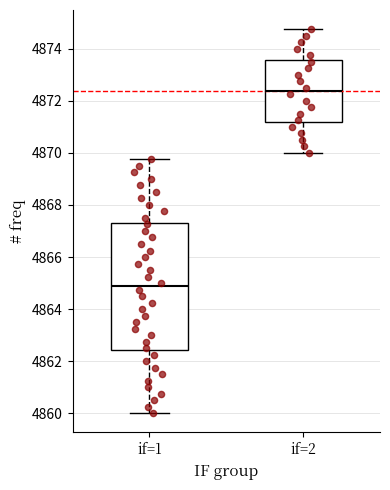

Reading left to right, read every box against the y-axis: the position of its median line, the range the box covers, and the ends of its whiskers. The values are not printed on the chart, so give them approximately, as read against the axis.

if=1: median 4864.8, box 4862.4 to 4867.4, whiskers 4860.0 to 4869.8
if=2: median 4872.4, box 4871.2 to 4873.6, whiskers 4870.0 to 4874.8